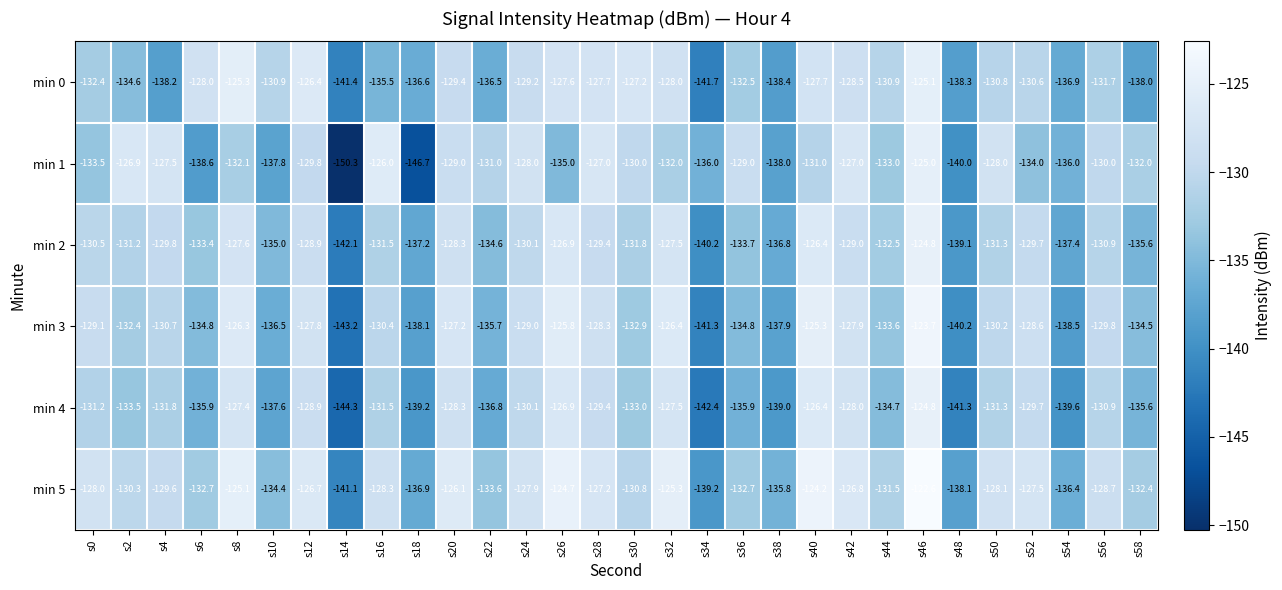

Is it true that min 1 equals -137.8 at s10?

True